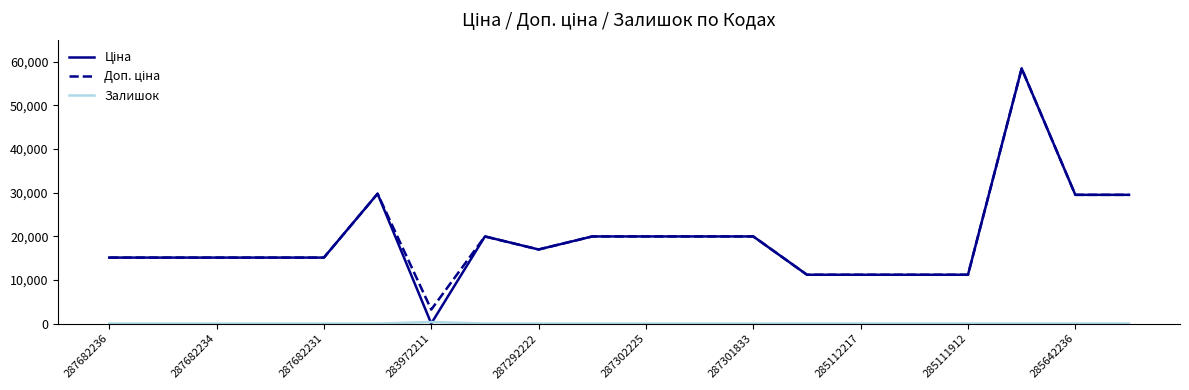

What is the maximum value shown in the chart?

58426.5